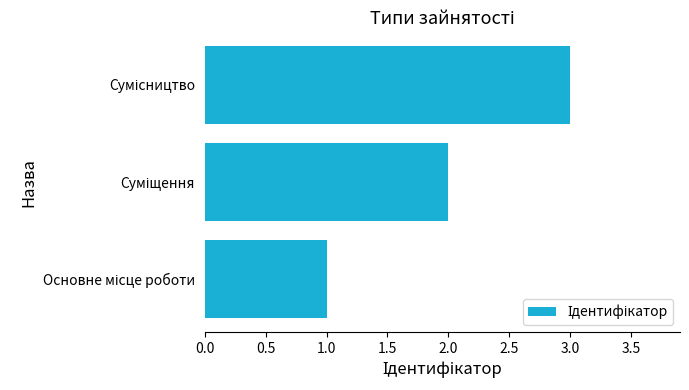

Does the chart contain stacked bars?

No